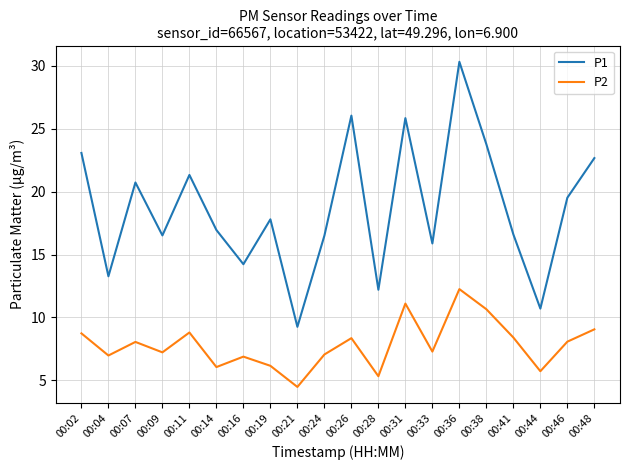

Is it true that P2 equals 8.1 at 00:07?

True